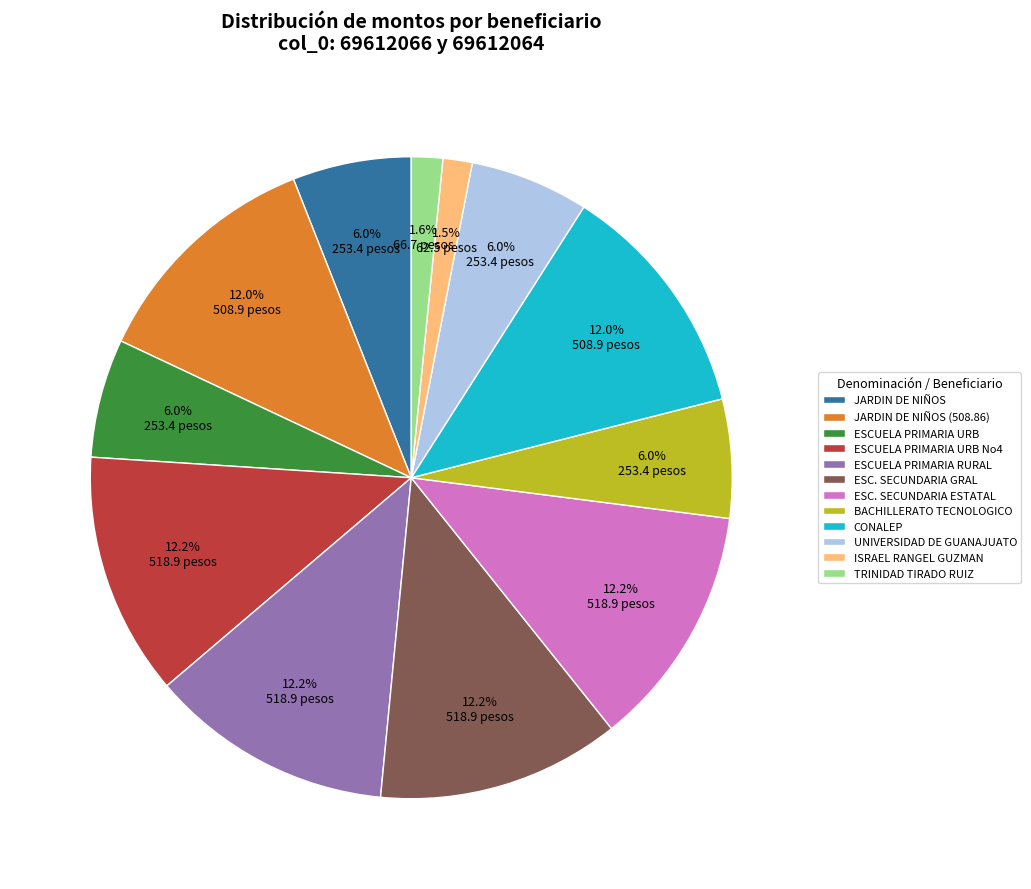

Approximately how many times larger is the value at UNIVERSIDAD DE GUANAJUATO compared to ESCUELA PRIMARIA RURAL?

0.5